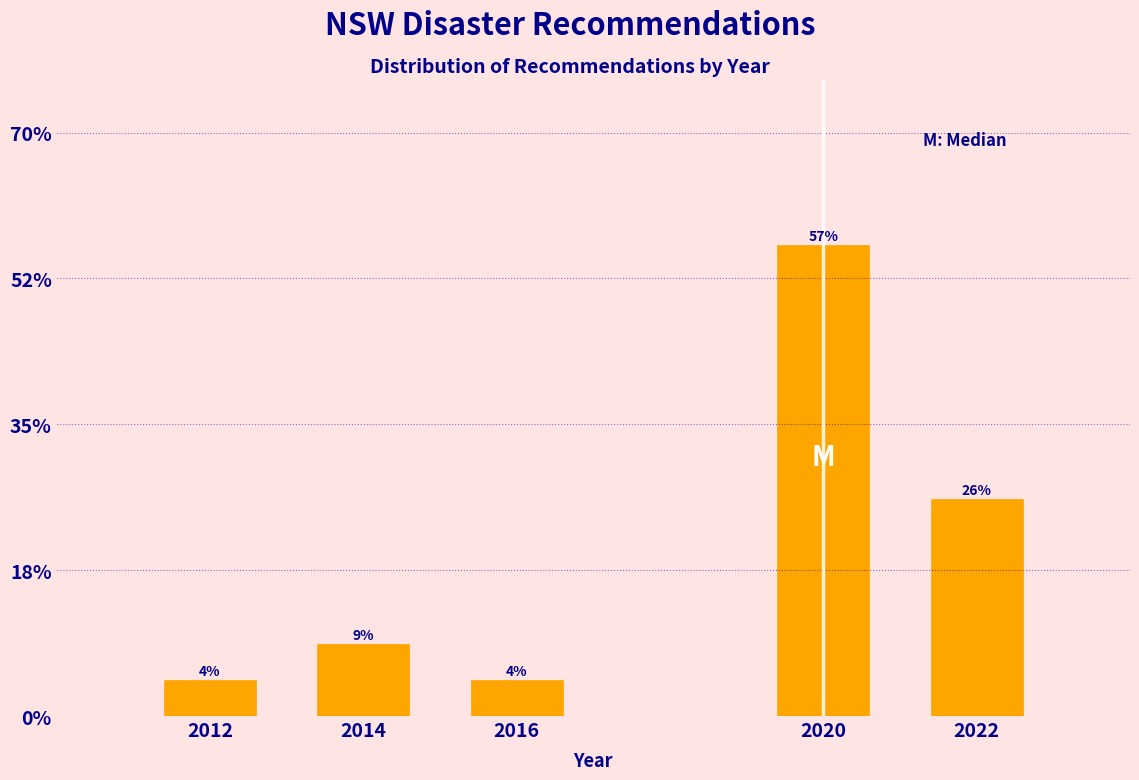

Are the bars horizontal?

No